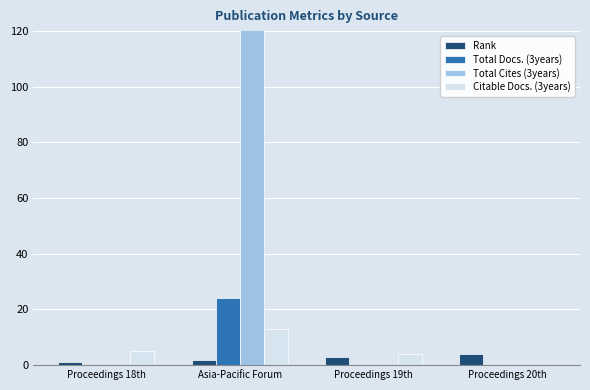

What is the total value across all series at Proceedings 19th?

7